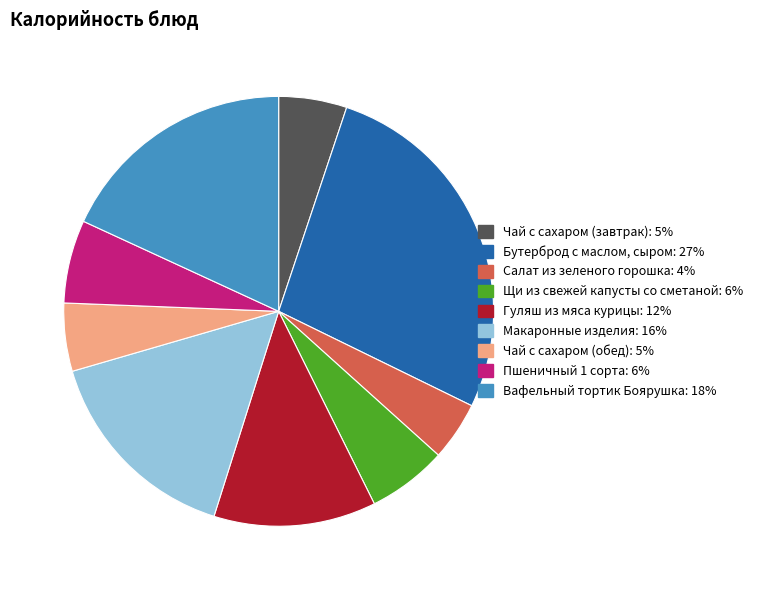

Which category has the smallest portion of the pie?

Салат из зеленого горошка